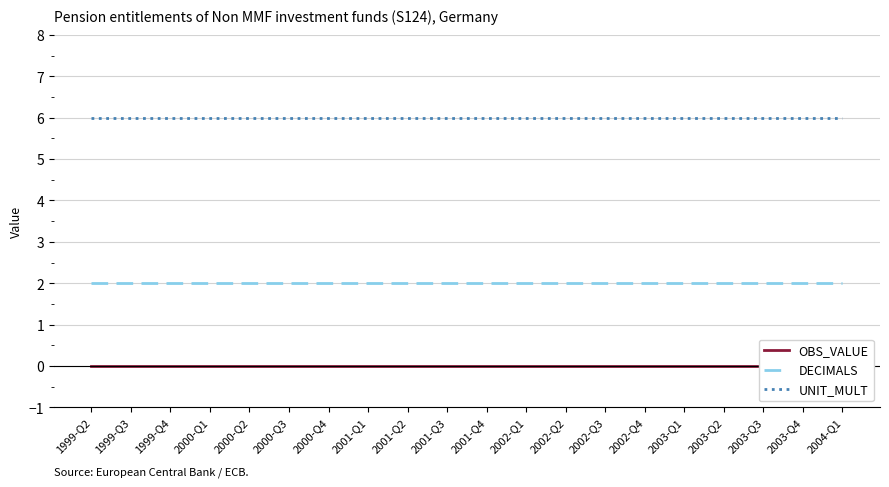

What is the average value of the UNIT_MULT series?

6